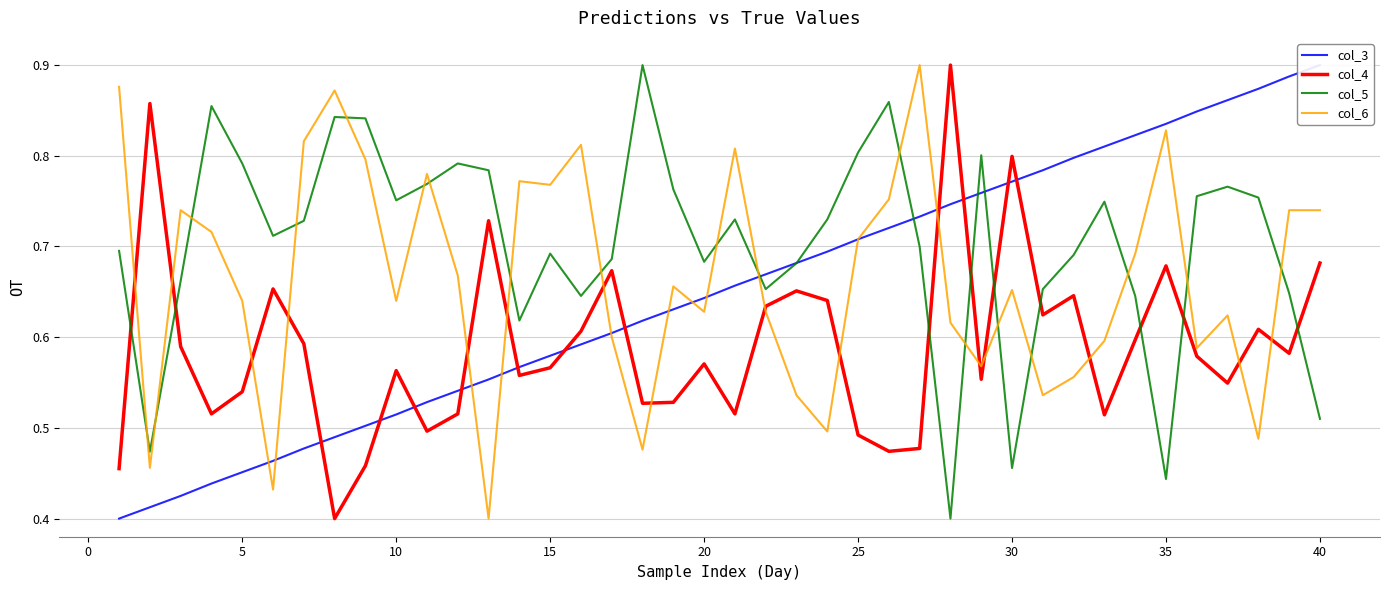

How many times do col_6 and col_5 cross each other?

18